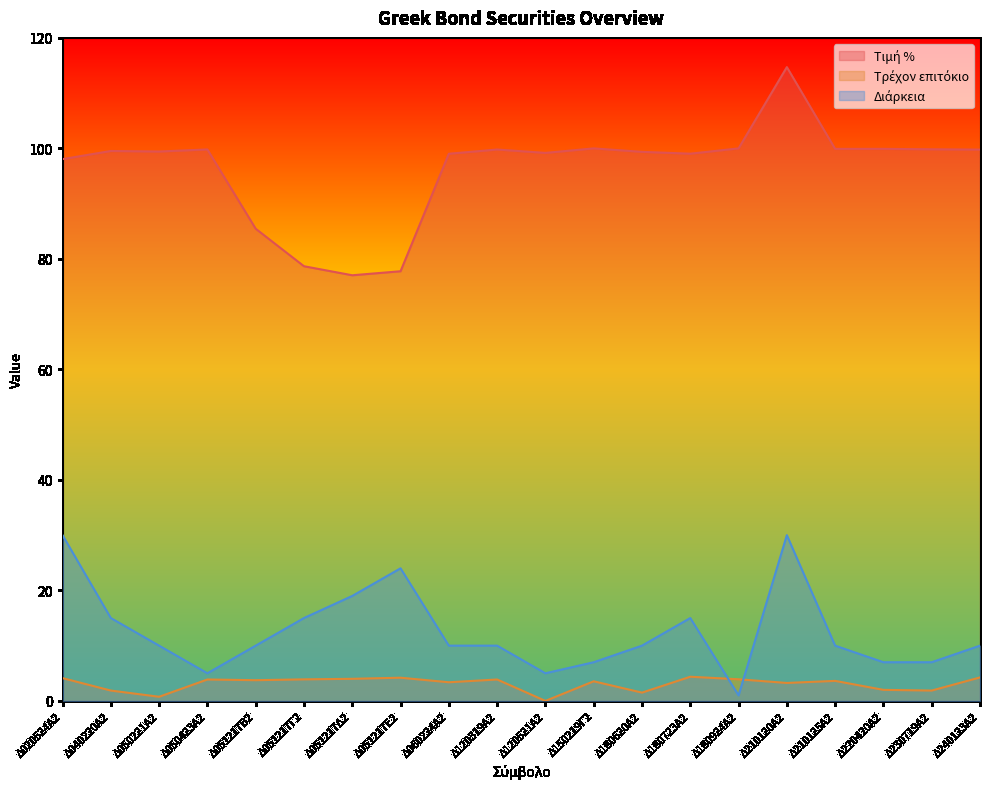

What is the approximate value of Τρέχον επιτόκιο at Δ051217Δ2?

4.0